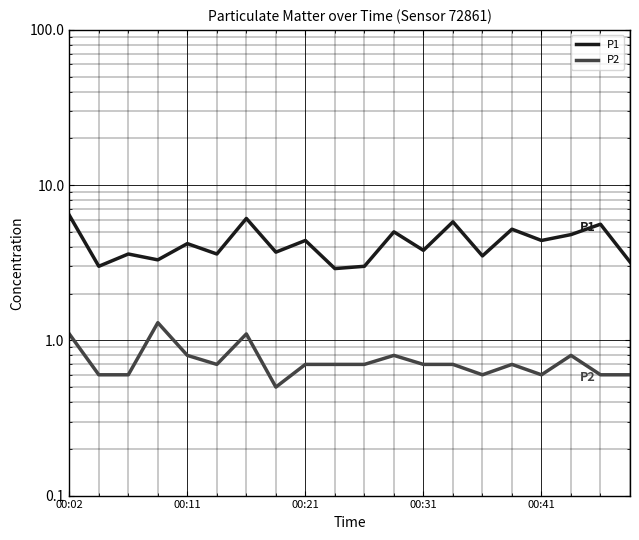

What is the average value of the P1 series?

4.3